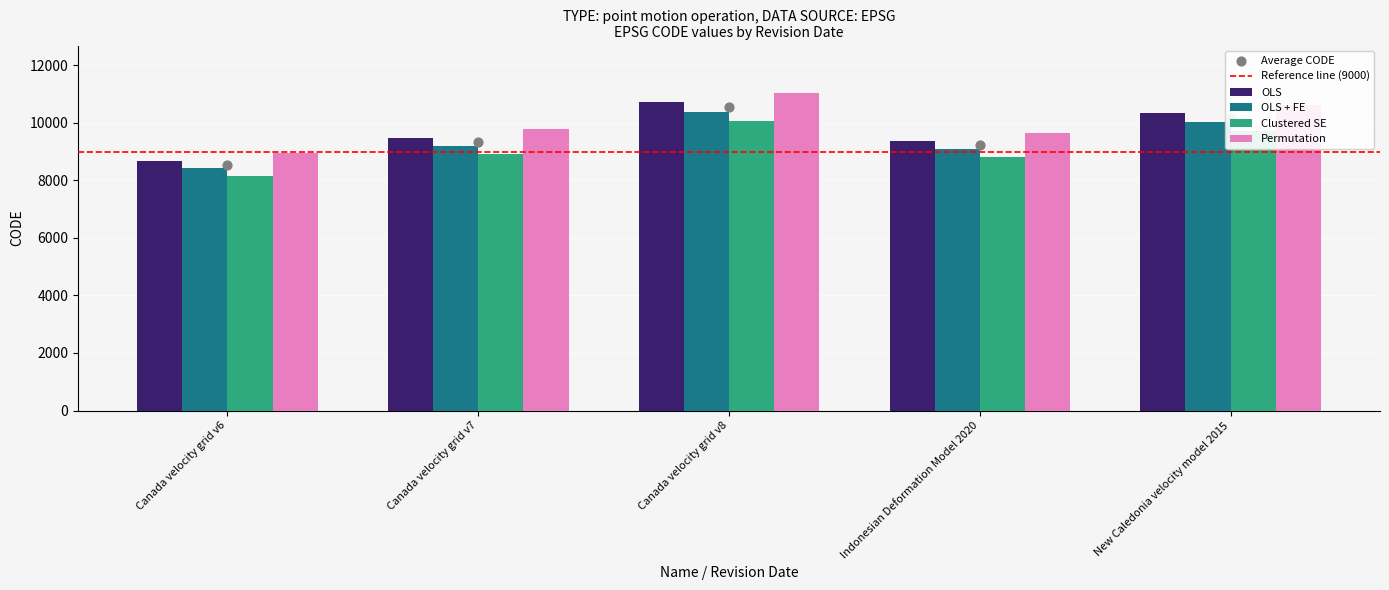

Is the value of OLS + FE at Canada velocity grid v6 greater than the value of Permutation at Canada velocity grid v6?

No